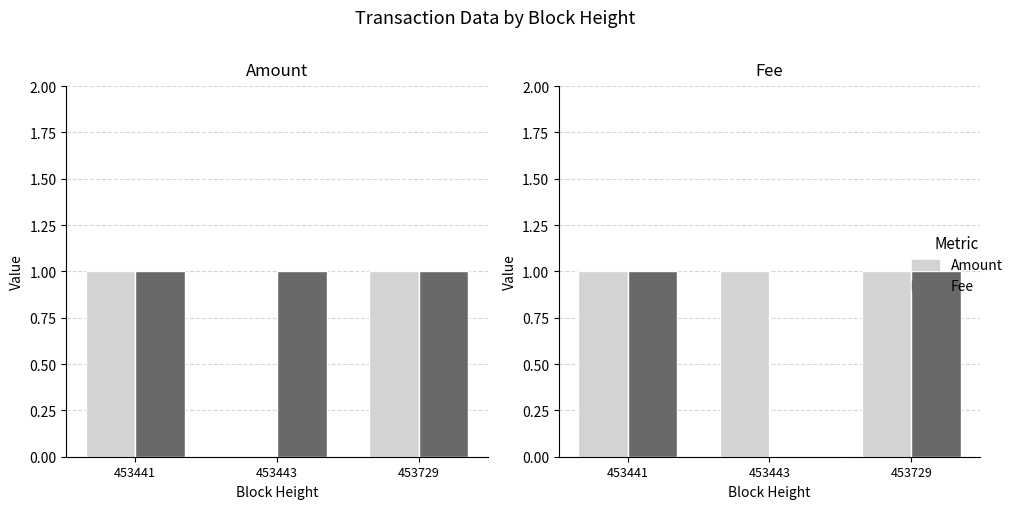

Rank the categories by Fee value from lowest to highest.

453441, 453443, 453729